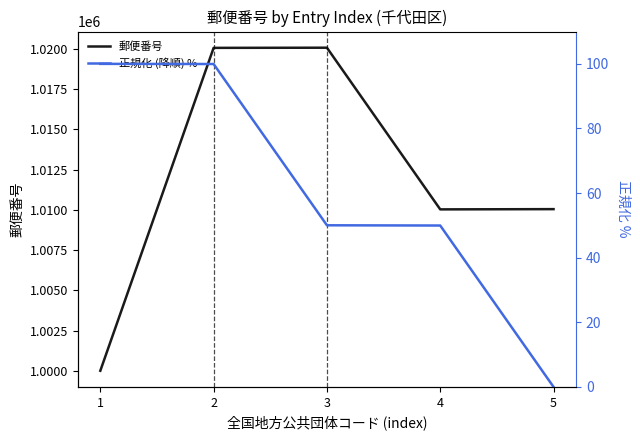

At which category does the chart reach its peak across all series?

3